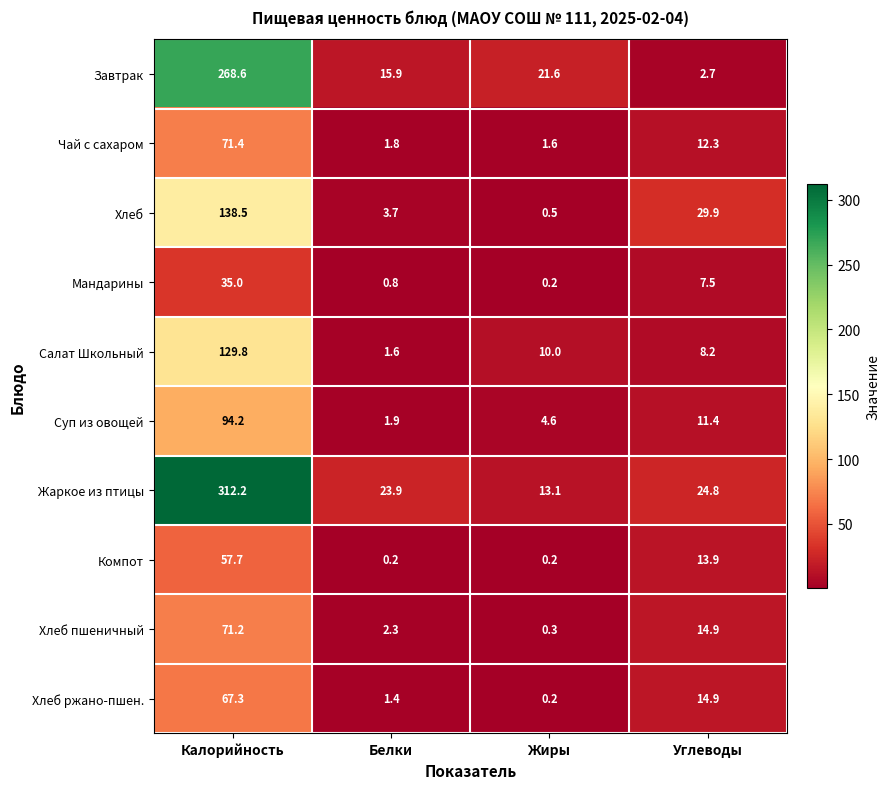

How many values in the Завтрак series are below 21?

2